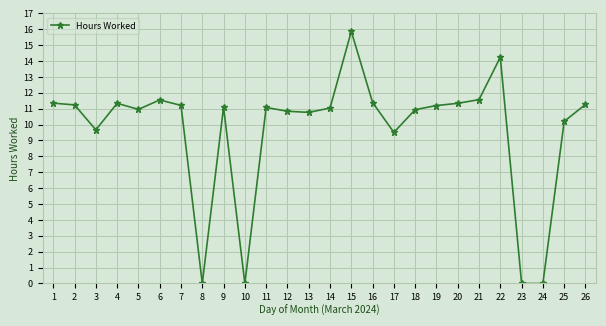

Where is the first local minimum?

3